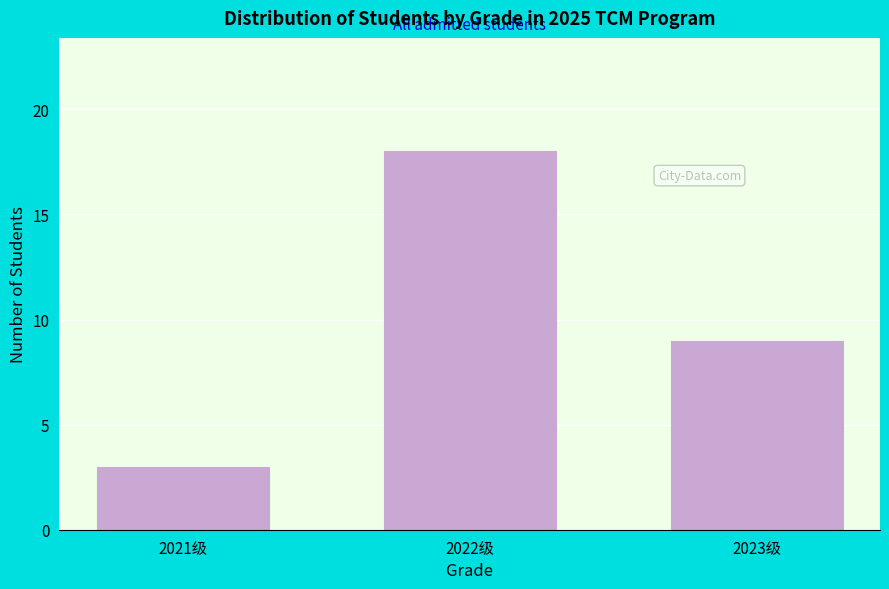

Reading right to left, what are all the values shown in this chart?

9	18	3